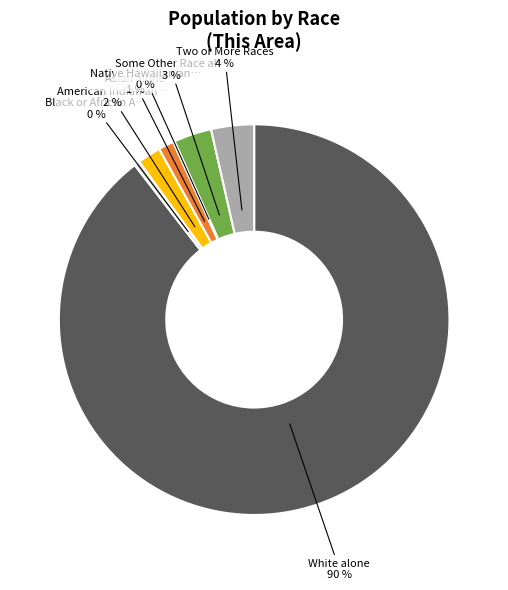

Is there any slice that represents more than half of the pie?

Yes